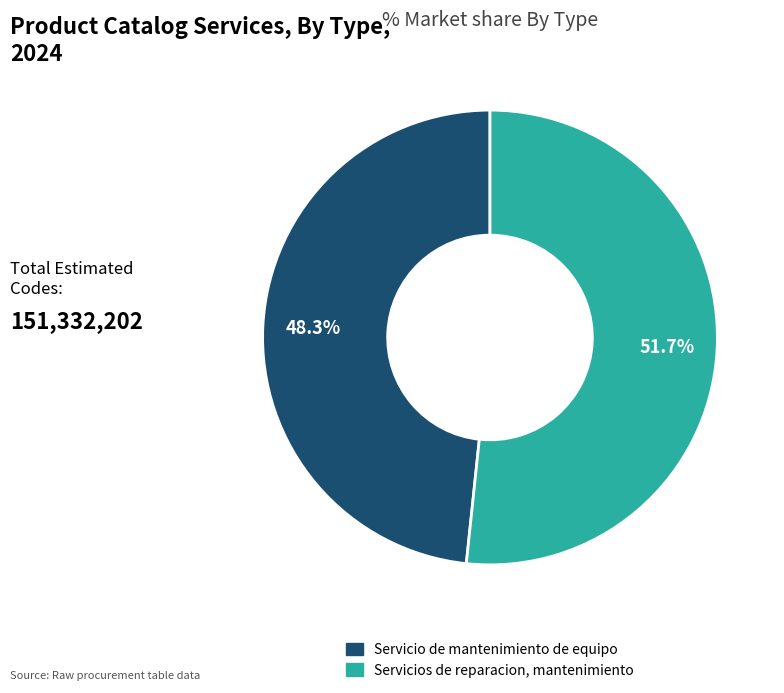

Is it true that Servicios de reparacion, mantenimiento is 52% of the pie?

True